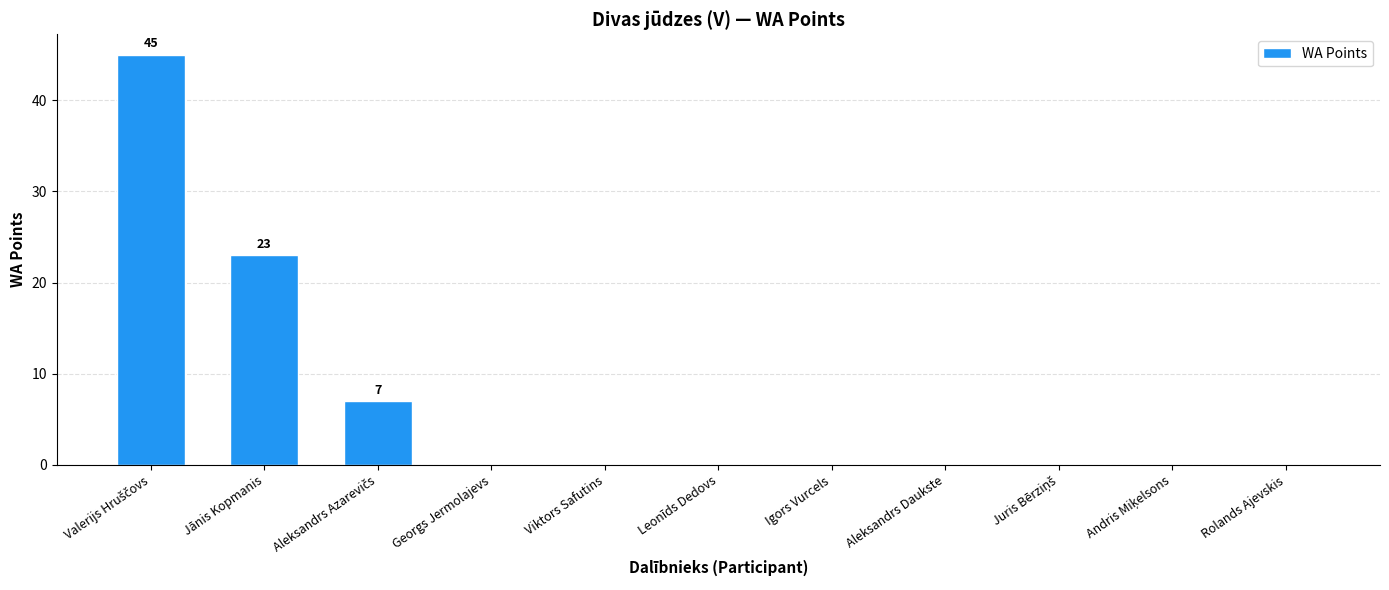

What is the change in value from Jānis Kopmanis to Georgs Jermolajevs?

-23